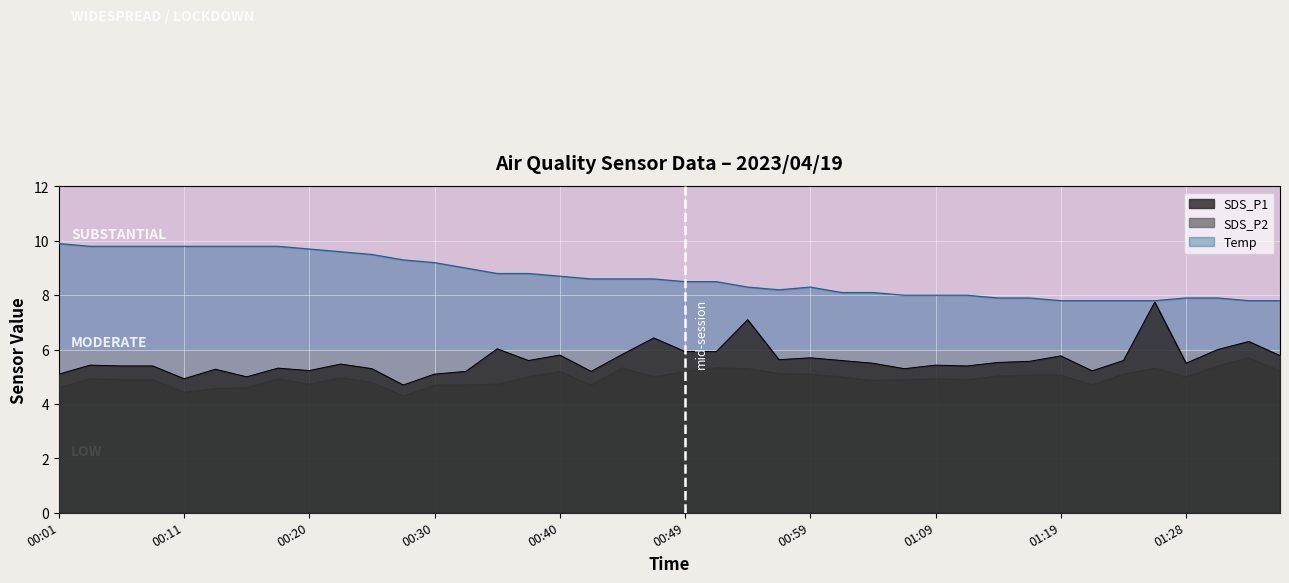

What is the lowest value of the SDS_P1 series?

4.7